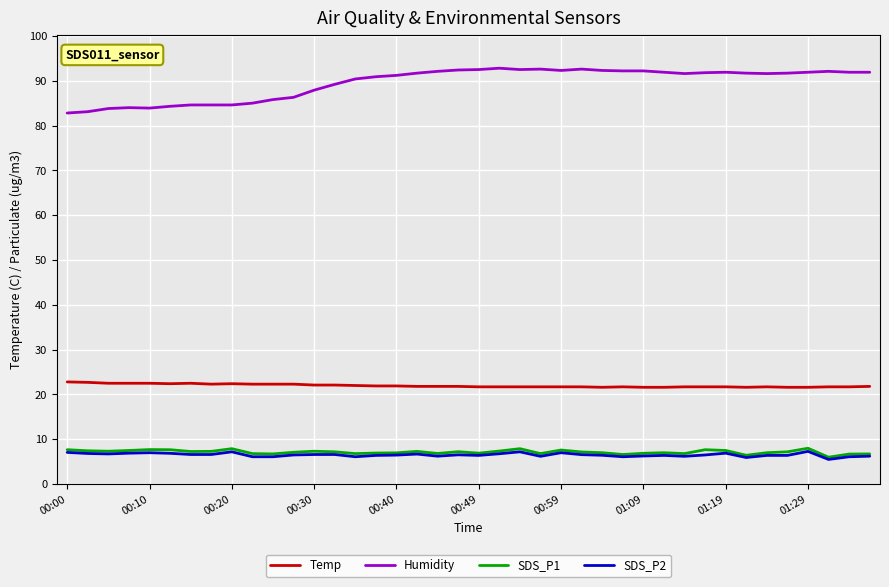

True or false: Temp and SDS_P2 cross at least once.

False